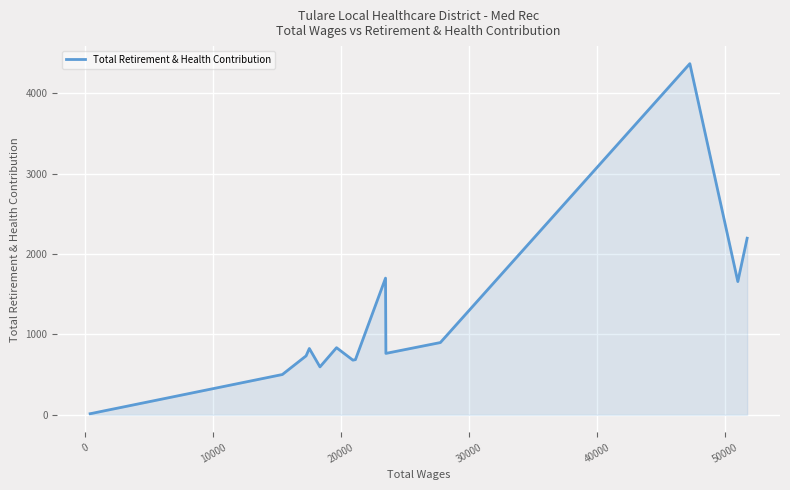

What is the greatest value displayed?

4371